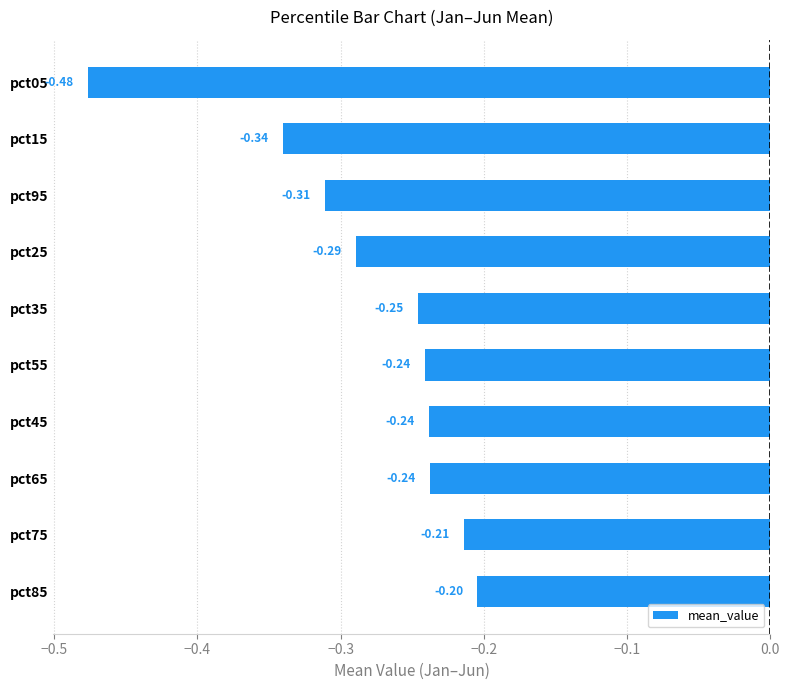

Which has a higher value, pct05 or pct95?

pct95